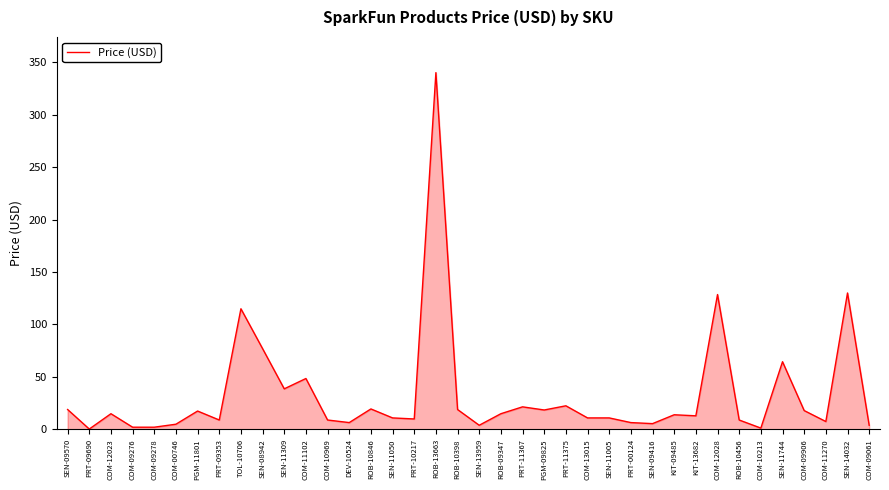

The chart shows a value of 115.0 at TOL-10706. True or false?

True